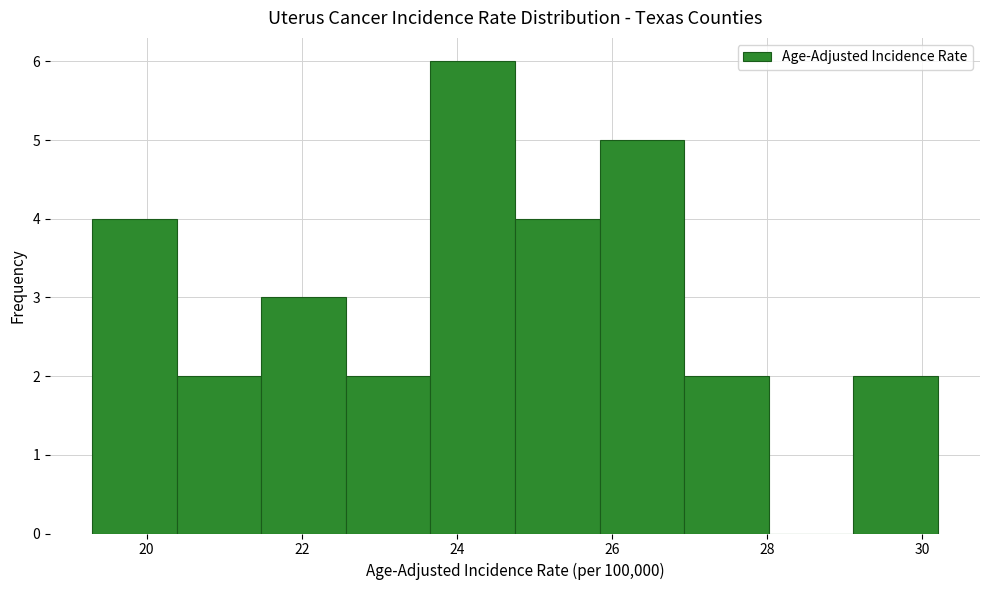

Reading left to right, list every bar in this chart as the range it spans on the x-axis followed by its height. Neither the bar edges nor the heights are printed on the chart, so give them approximately, as read against the axes.

19.4 to 20.4: 4
20.4 to 21.4: 2
21.4 to 22.6: 3
22.6 to 23.6: 2
23.6 to 24.8: 6
24.8 to 25.8: 4
25.8 to 27.0: 5
27.0 to 28.0: 2
28.0 to 29.2: 0
29.2 to 30.2: 2